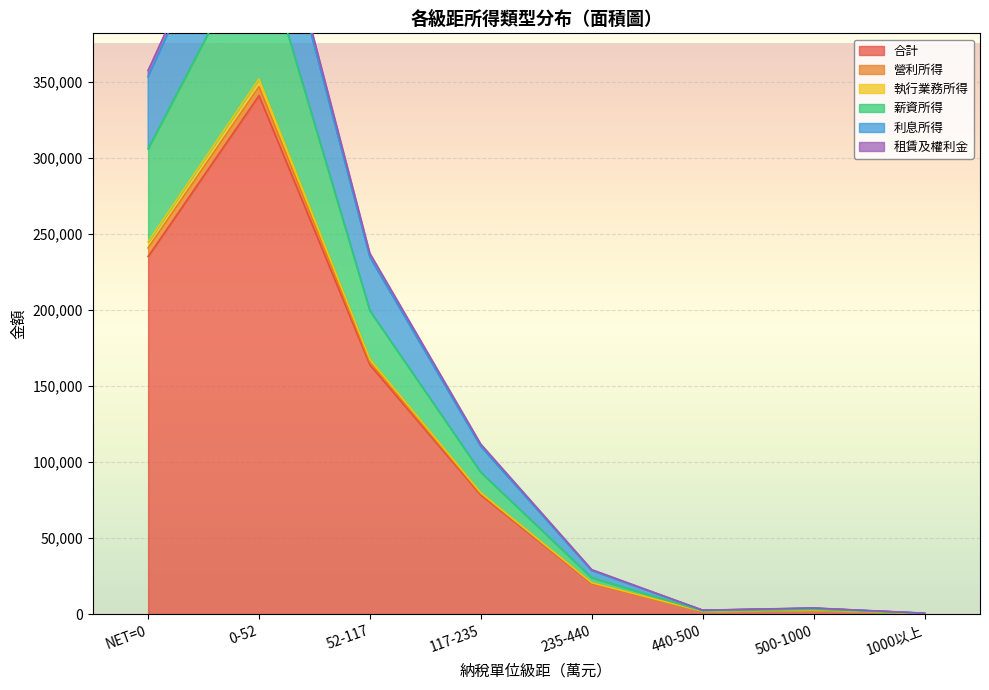

At which label is 合計 closest to 170675?

52-117